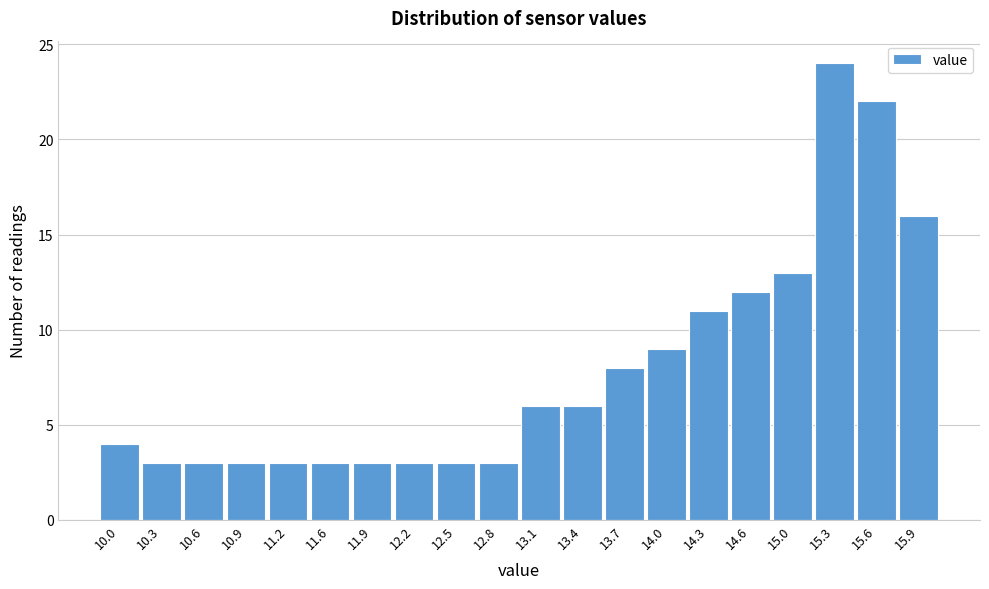

Reading right to left, transcribe all the data shown in this chart.

15.9=16	15.6=22	15.3=24	15.0=13	14.6=12	14.3=11	14.0=9	13.7=8	13.4=6	13.1=6	12.8=3	12.5=3	12.2=3	11.9=3	11.6=3	11.2=3	10.9=3	10.6=3	10.3=3	10.0=4